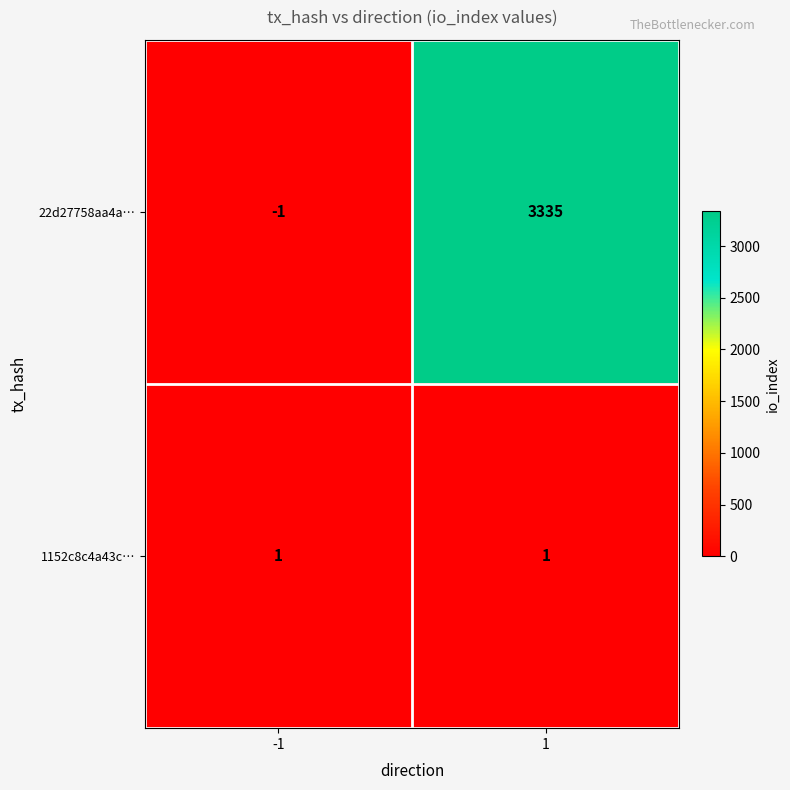

At 1, list the series in order from largest to smallest.

22d27758aa4a…, 1152c8c4a43c…